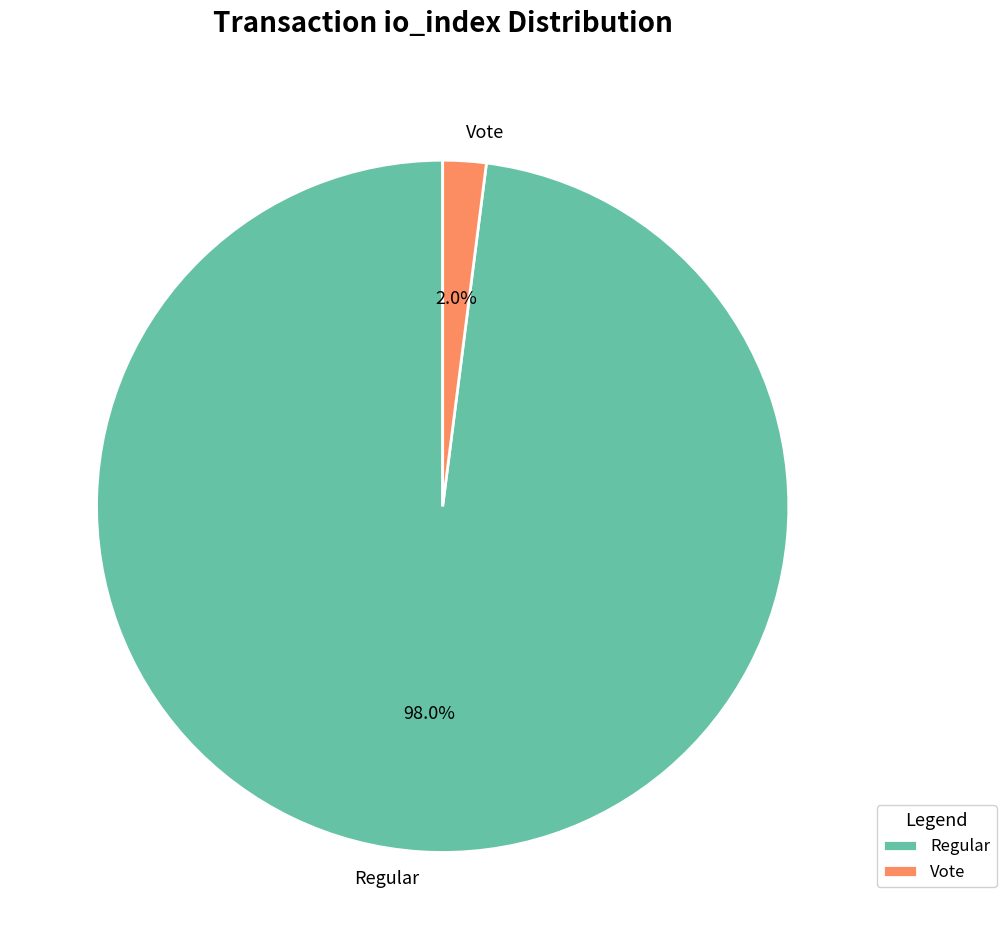

Rank the categories by value from lowest to highest.

Vote, Regular